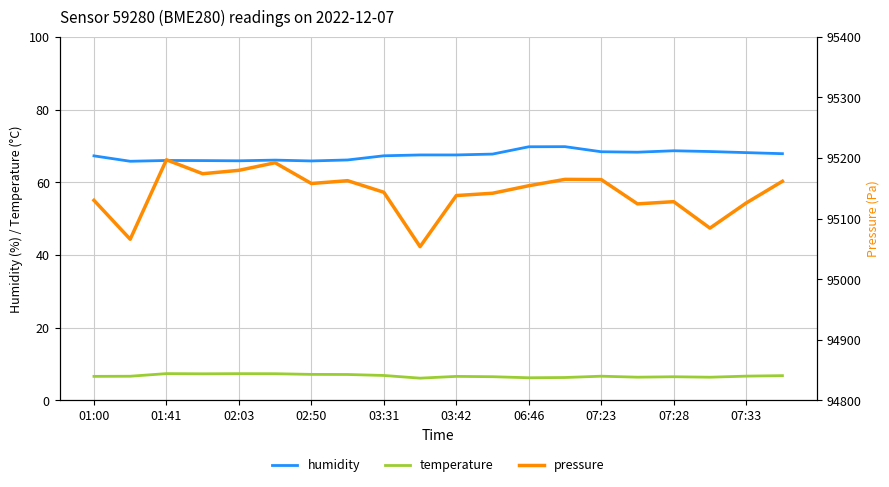

Is it true that temperature equals 3.2 at 01:00?

False